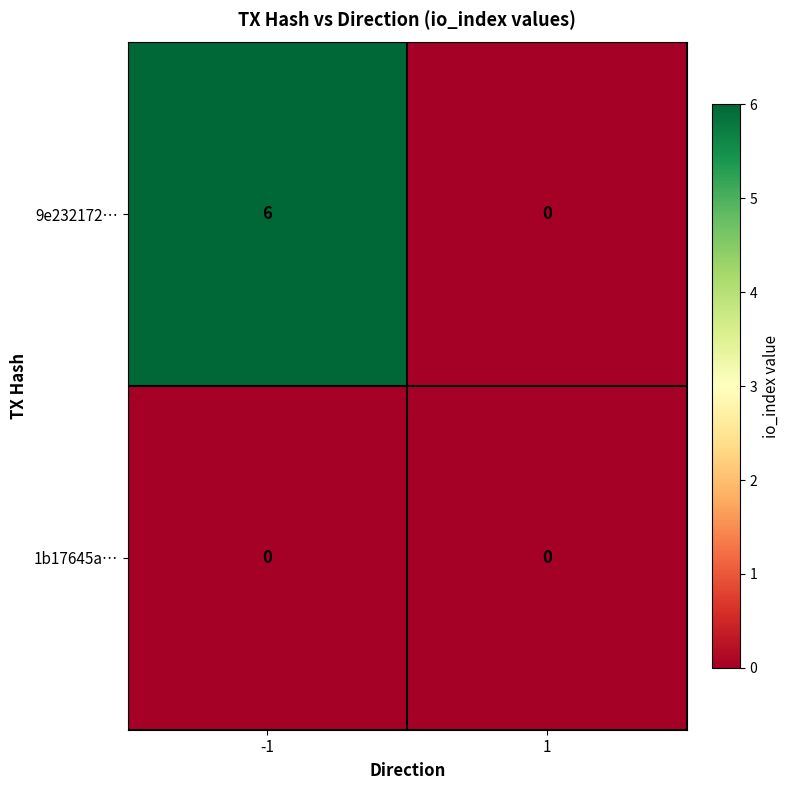

Between -1 and 1, which series saw the biggest shift?

9e232172…